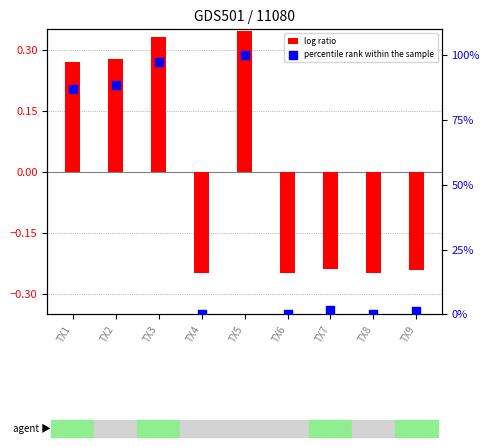

What is the total value across all series at TX9?

1.0